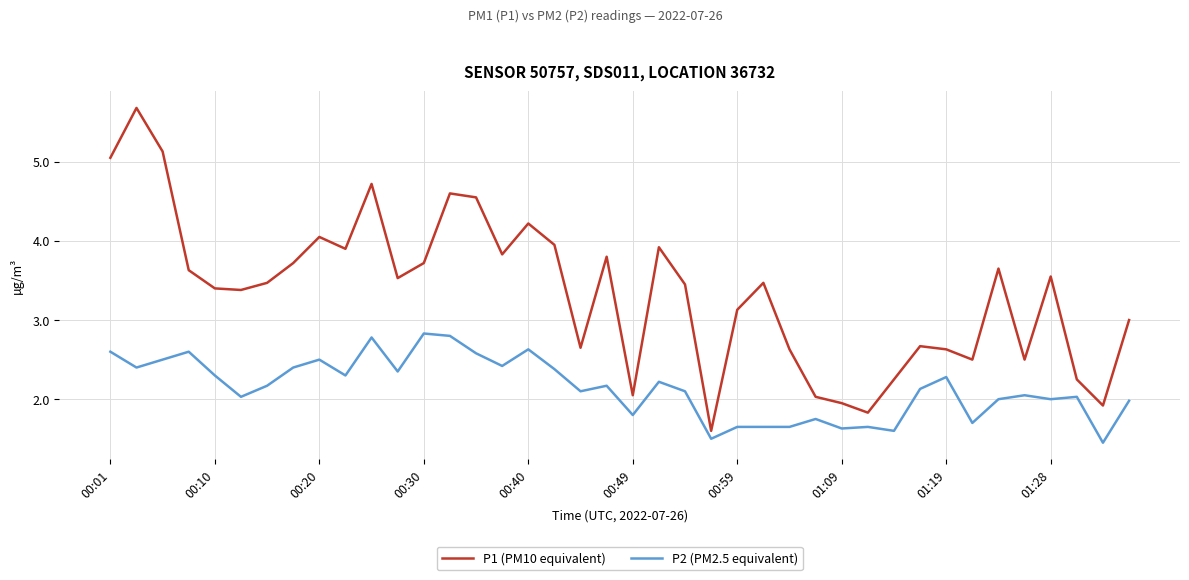

Rank the series by their average value, from lowest to highest.

P2 (PM2.5 equivalent), P1 (PM10 equivalent)